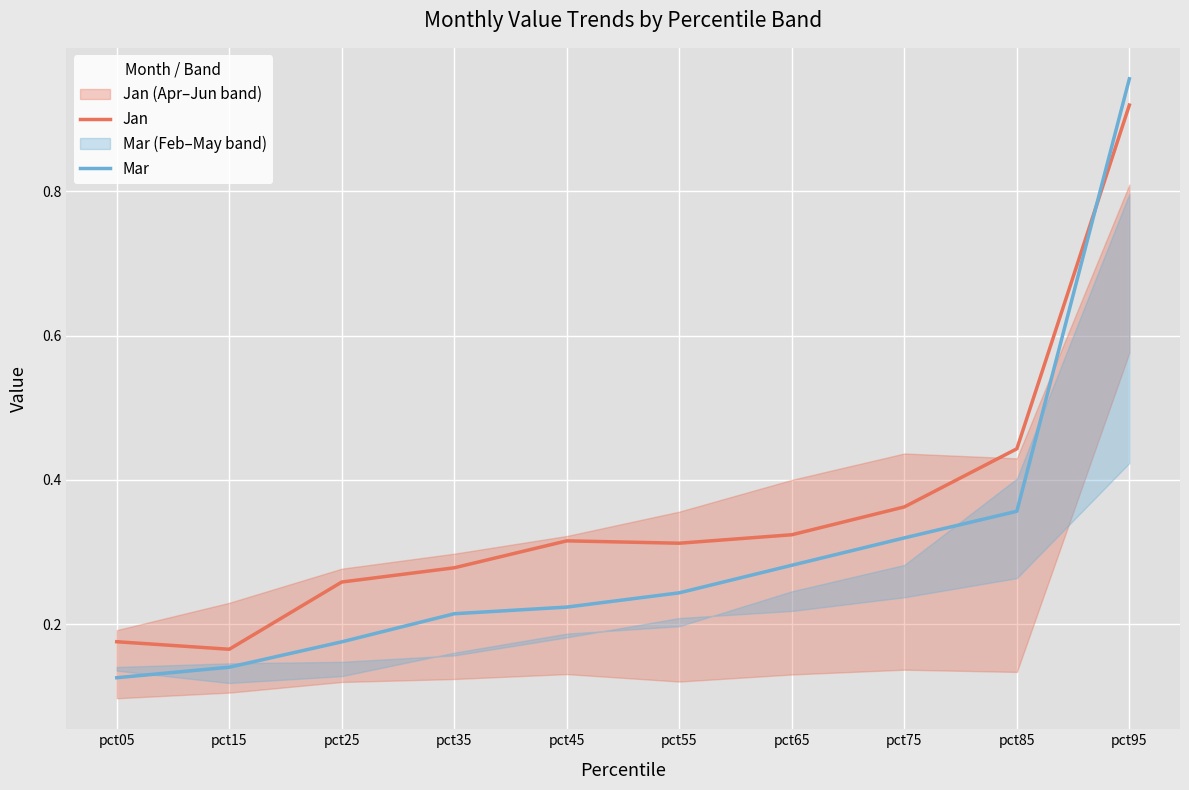

How many times do Mar and Jan cross each other?

1